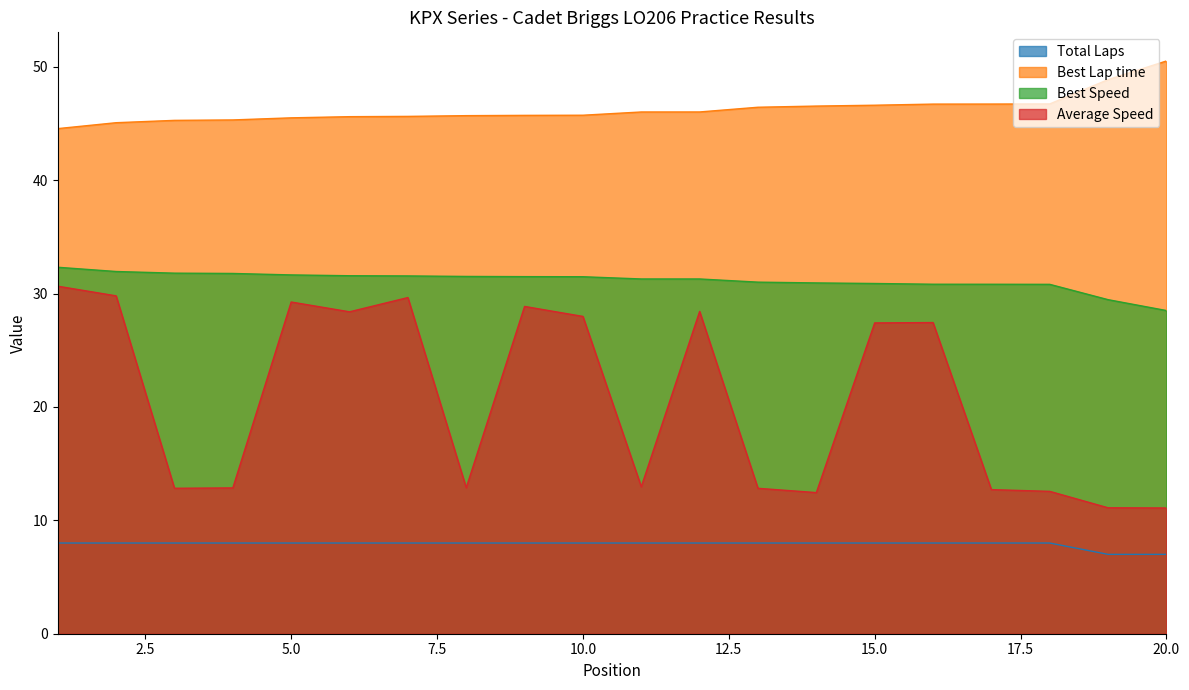

Count the number of data series in this chart.

4